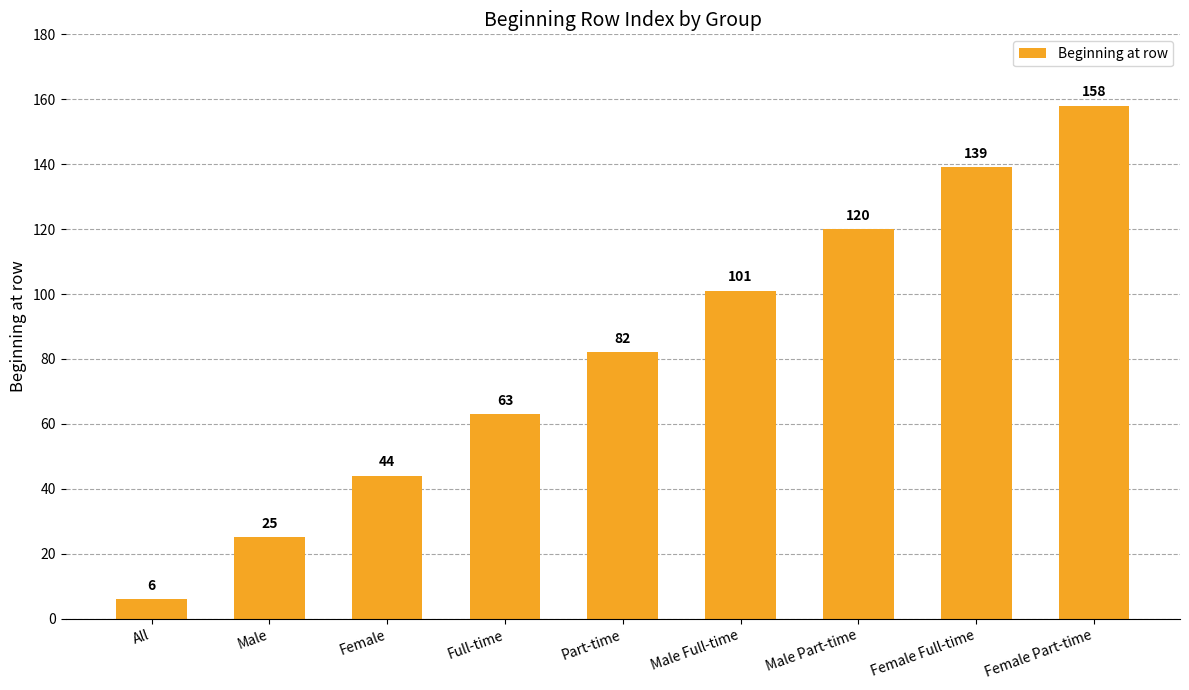

Approximately how many times larger is the value at Female Full-time compared to Male Part-time?

1.2